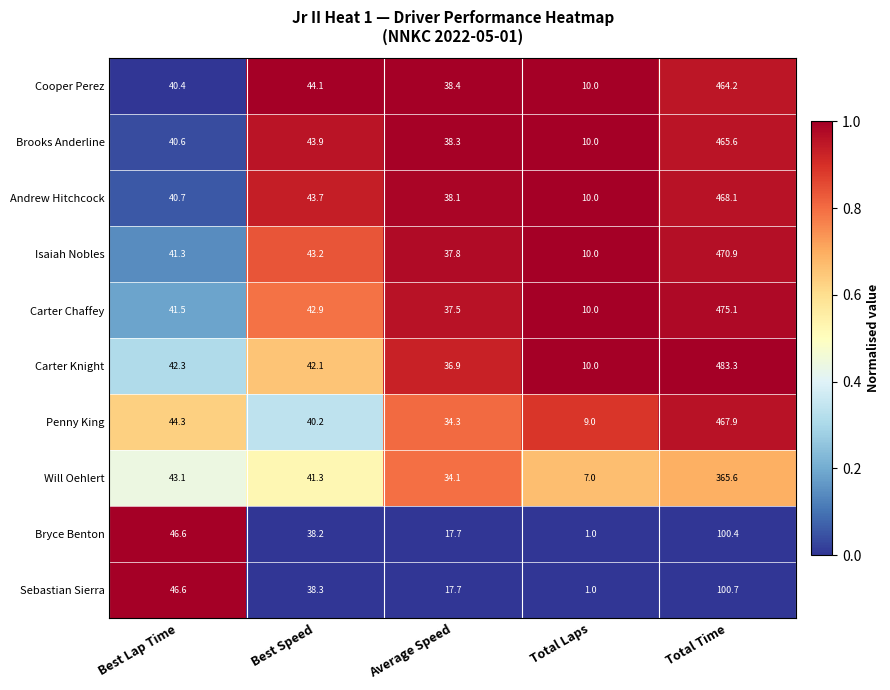

Which series changed the most between Average Speed and Total Time?

Carter Knight